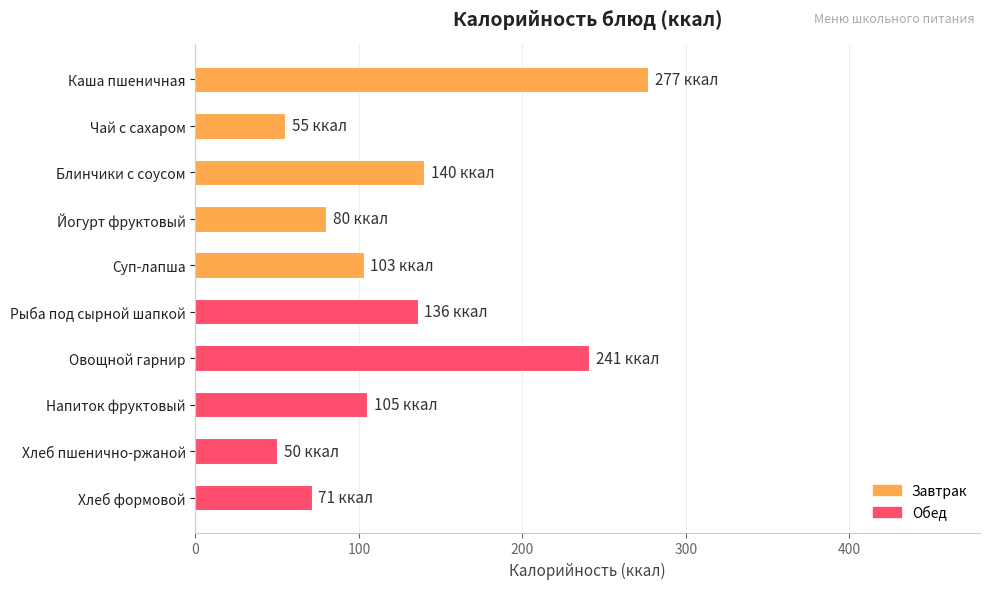

What is the value of the 6th bar from the top?

136